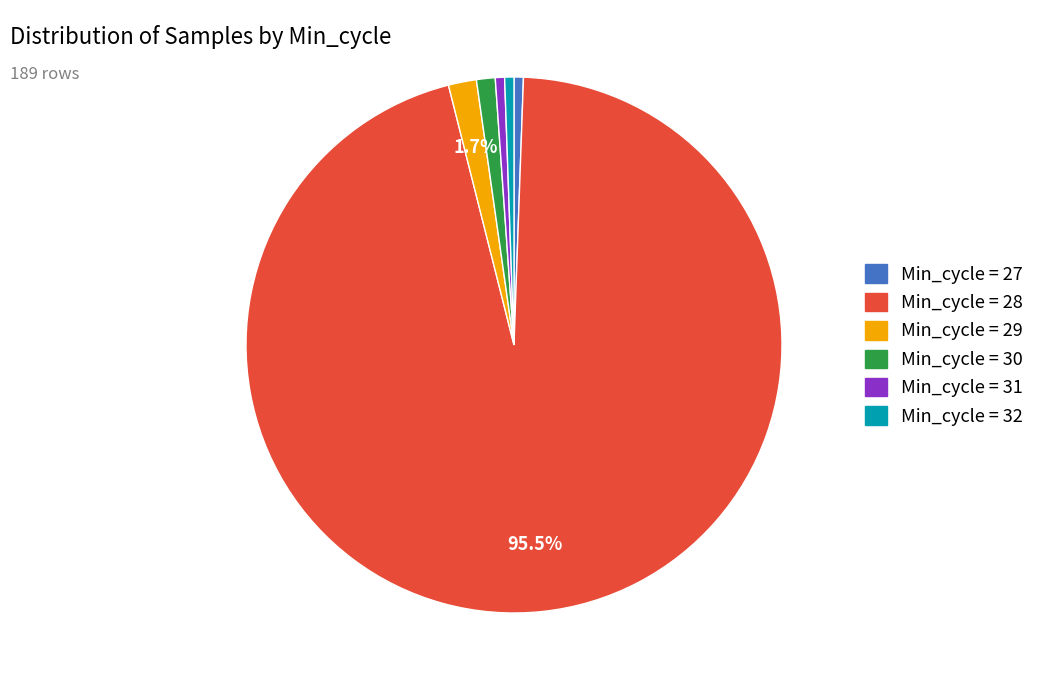

Is there a majority slice in this chart?

Yes